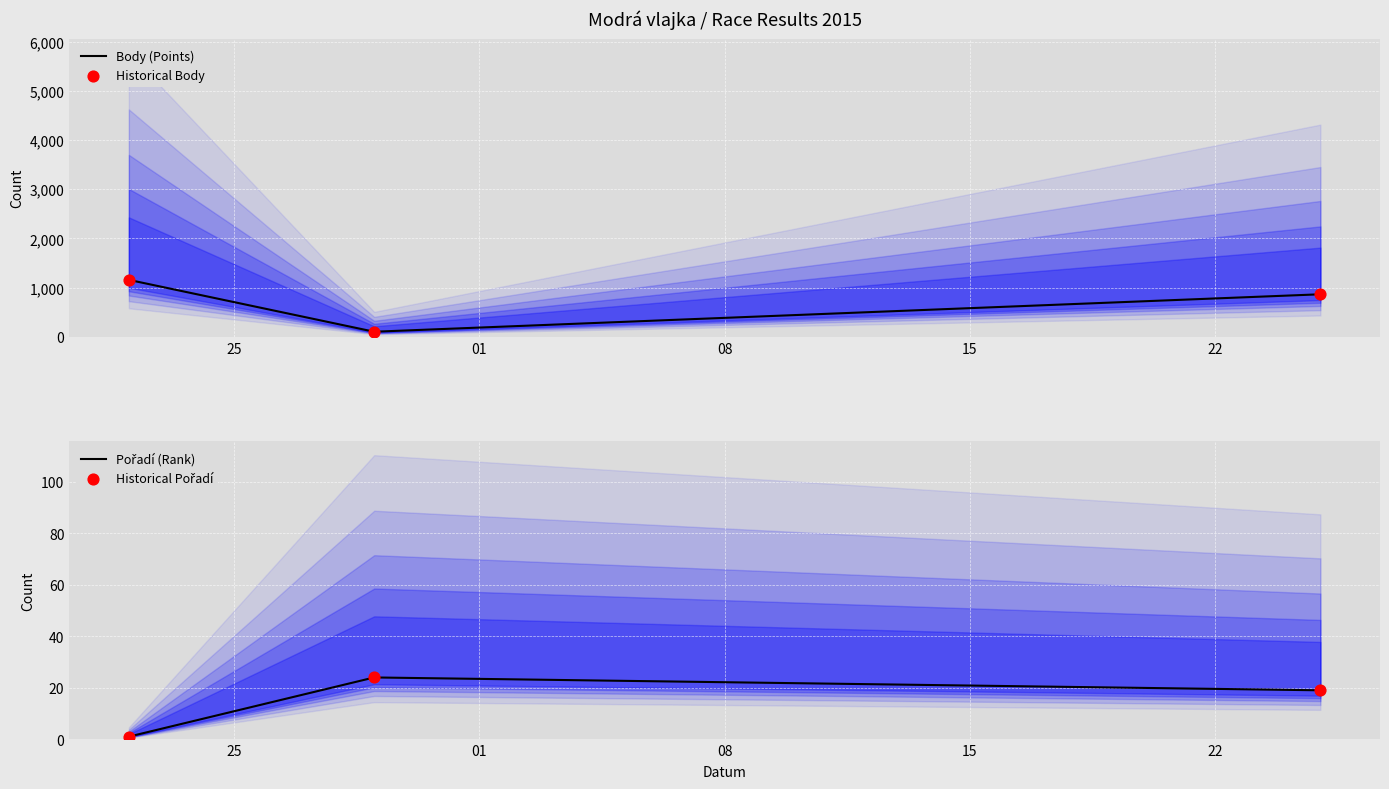

What is the highest value of the Body (Points) series?

1156